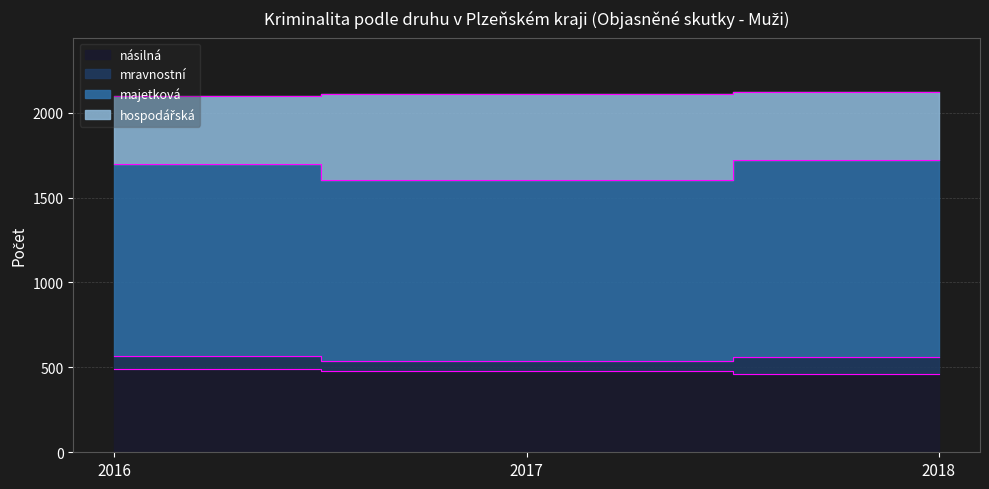

What is the difference between the maximum and minimum values in the násilná series?

31